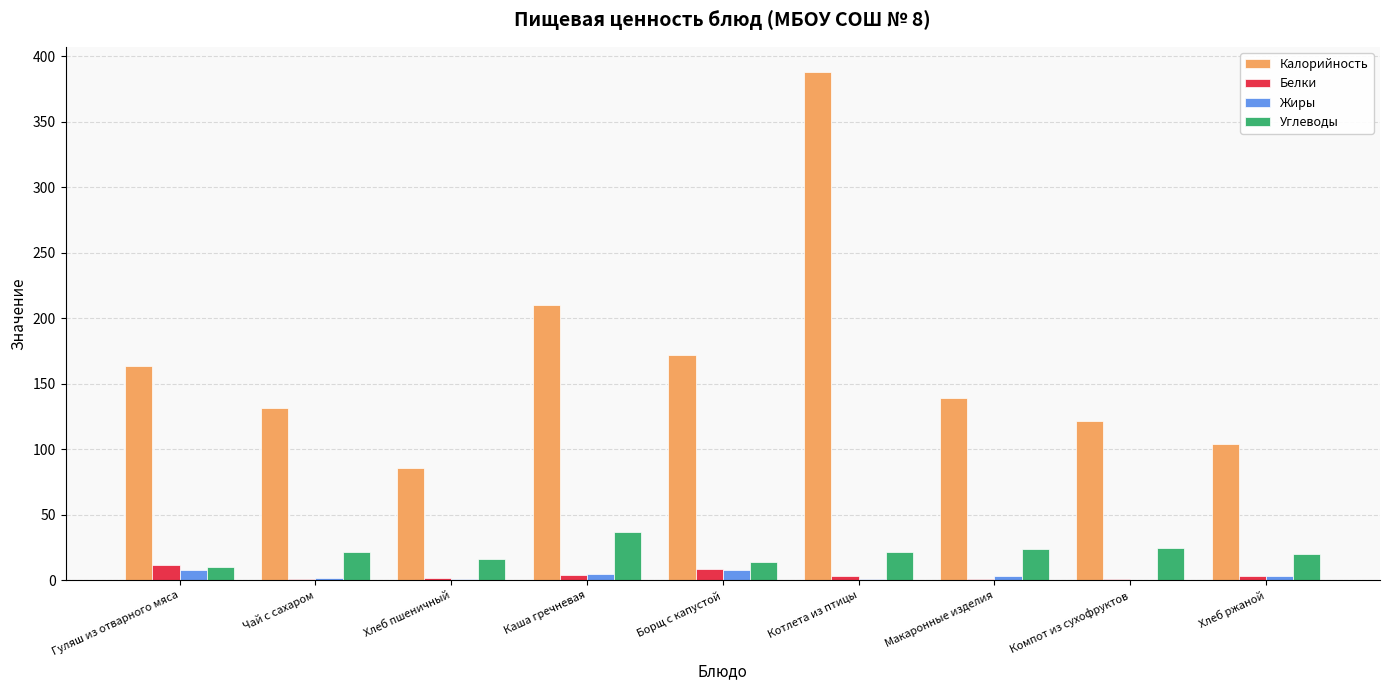

True or false: Углеводы has a value of 22.0 at Чай с сахаром.

True